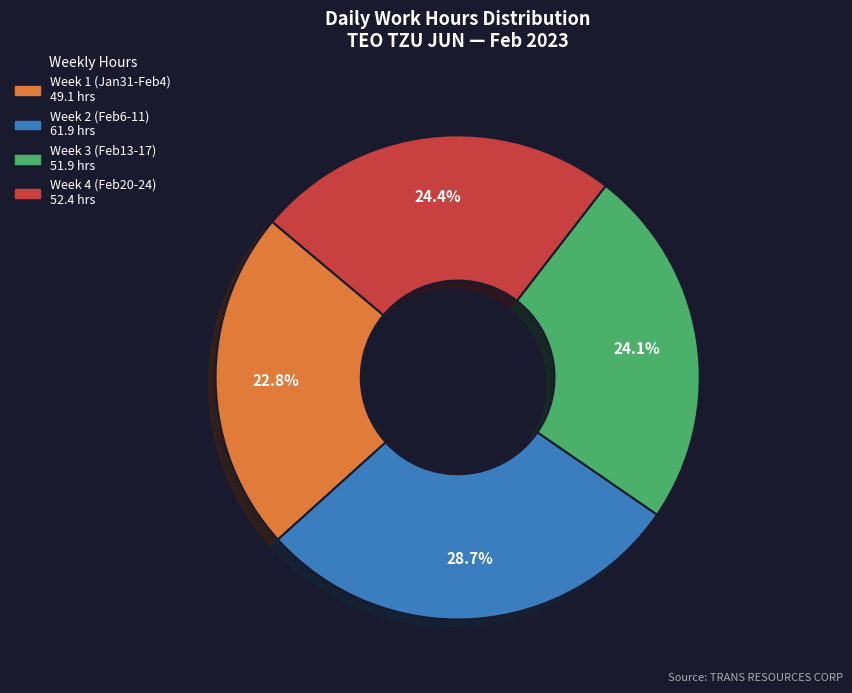

Is there any slice that represents more than half of the pie?

No